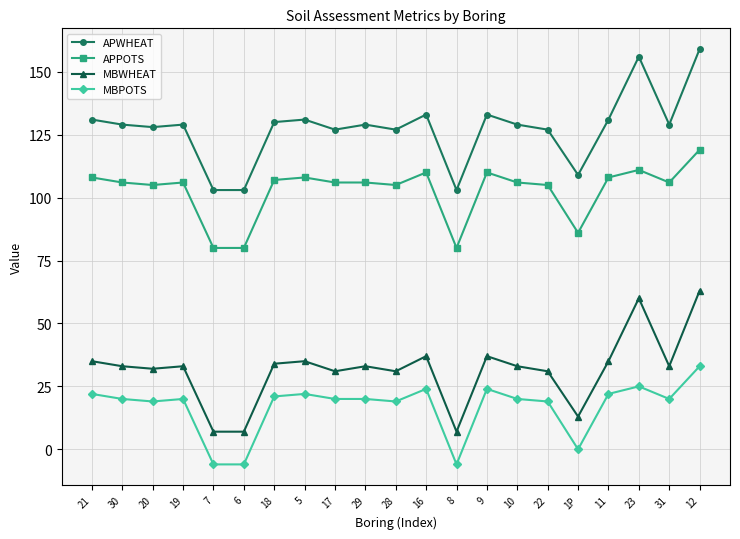

What is the smallest value displayed?

-6